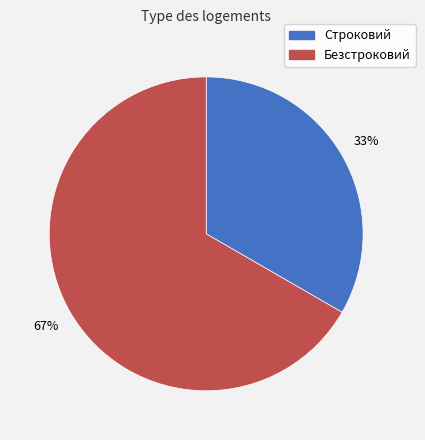

What is the ratio of the value at Безстроковий to the value at Строковий?

2.0